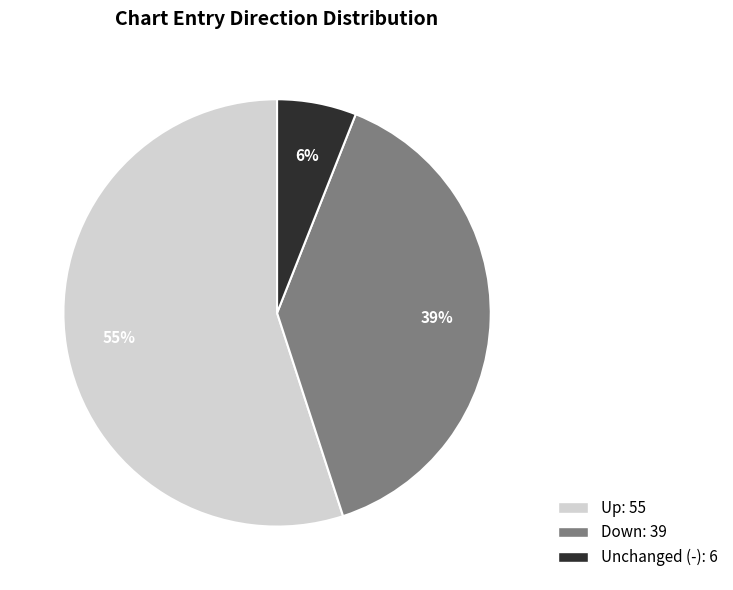

Is there any slice that represents more than half of the pie?

Yes